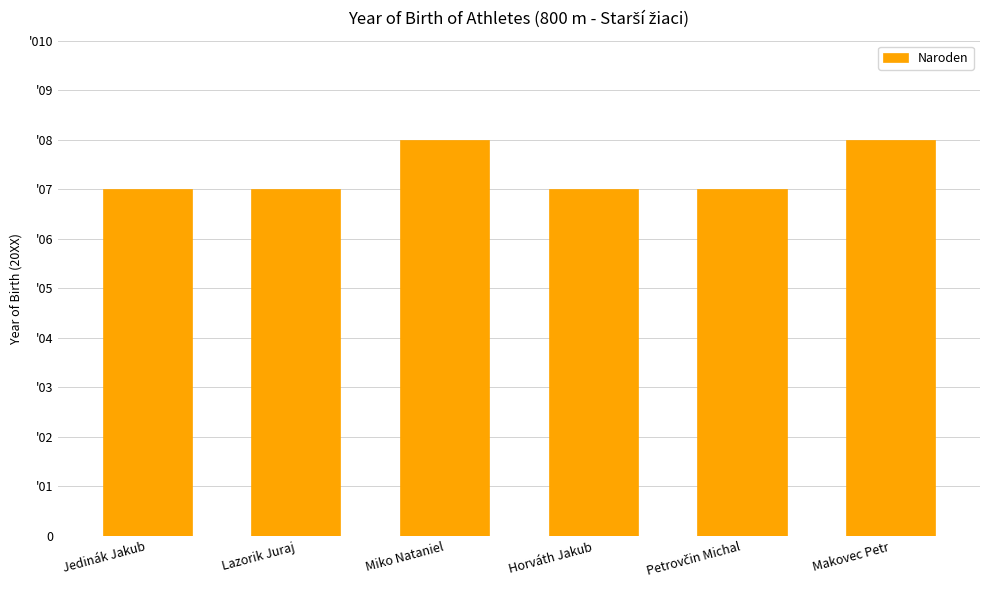

Reading right to left, transcribe all the data shown in this chart.

Makovec Petr=8	Petrovčin Michal=7	Horváth Jakub=7	Miko Nataniel=8	Lazorik Juraj=7	Jedinák Jakub=7